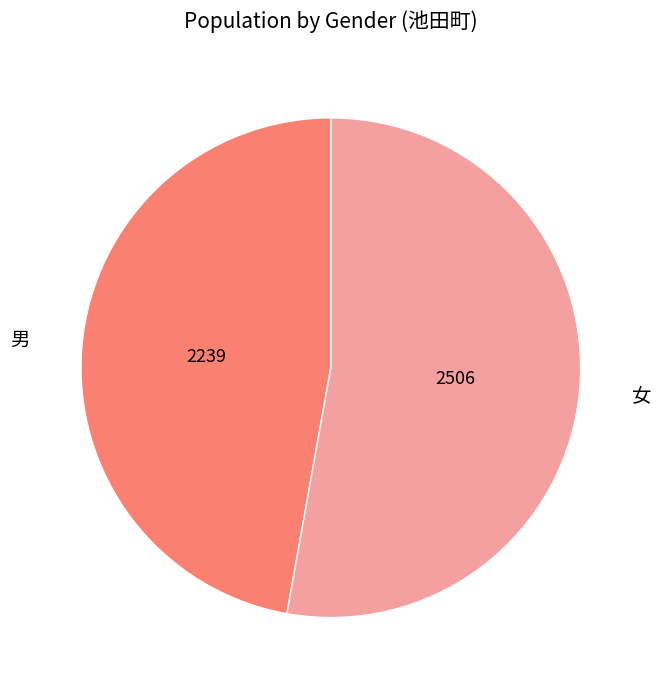

Does 男 represent more than half of the total?

No